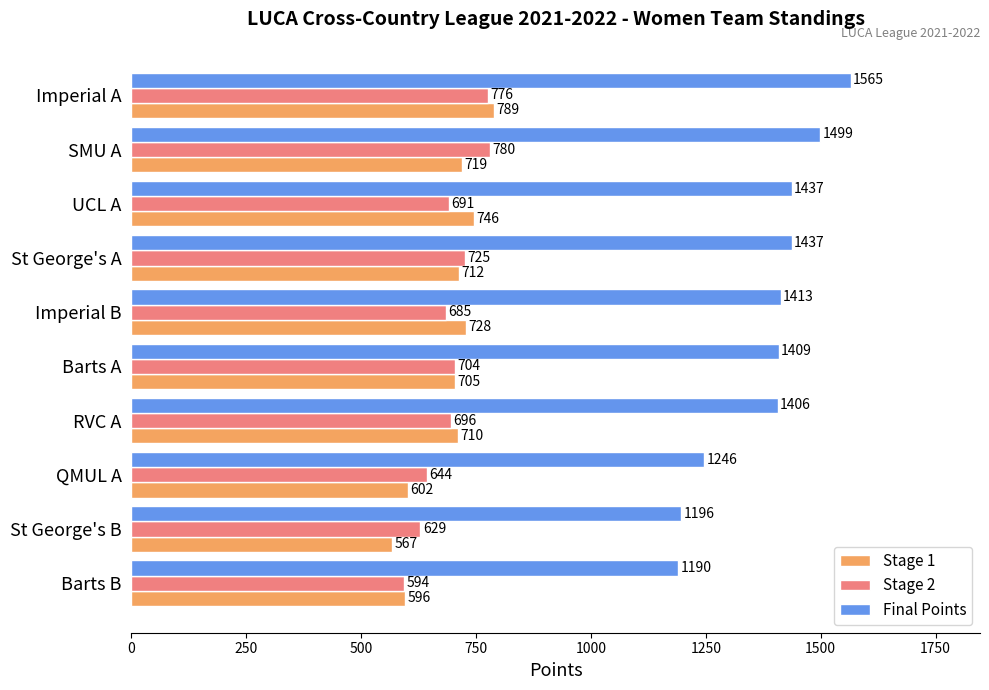

At Imperial B, list the series in order from smallest to largest.

Stage 2, Stage 1, Final Points